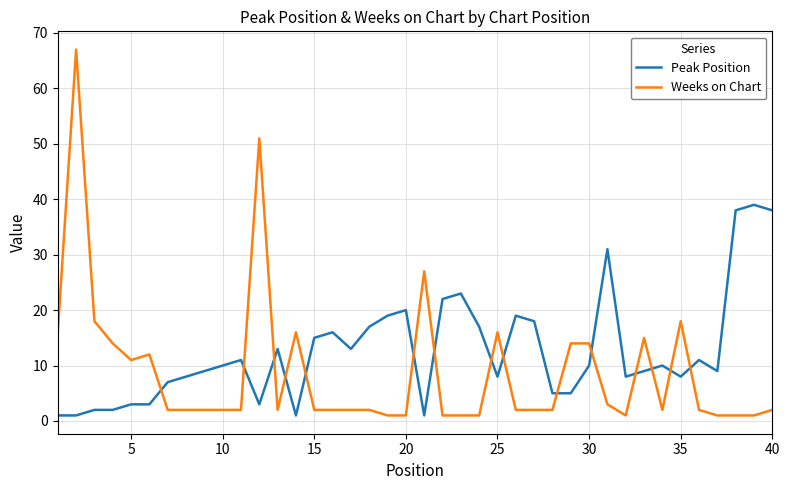

Rank the series by their maximum value, from highest to lowest.

Weeks on Chart, Peak Position